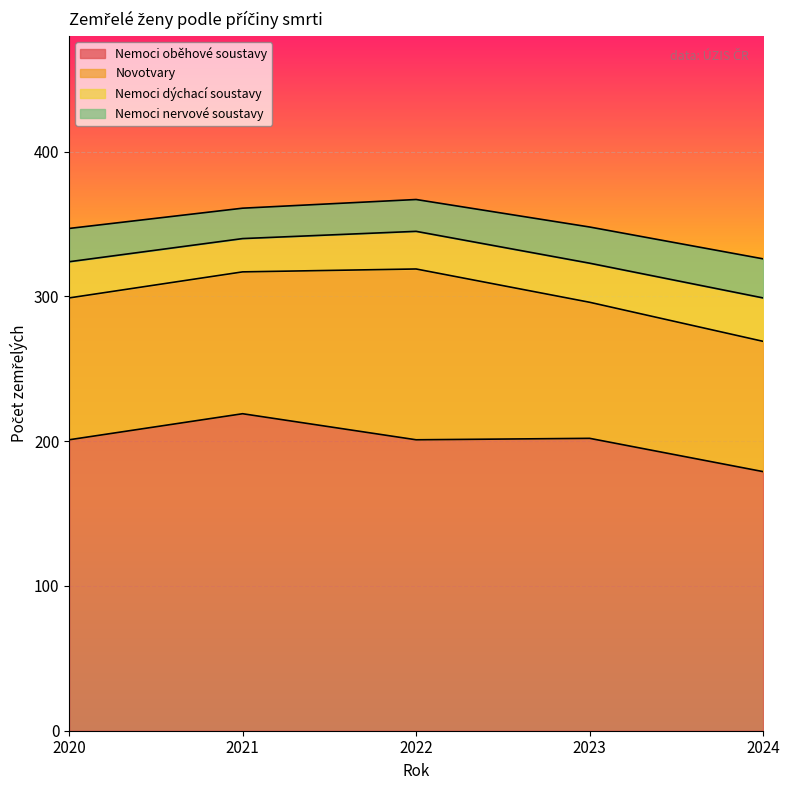

Reading left to right, what are all the values shown in this chart?

Nemoci oběhové soustavy: 2020=201	2021=219	2022=201	2023=202	2024=179
Novotvary: 2020=98	2021=98	2022=118	2023=94	2024=90
Nemoci dýchací soustavy: 2020=25	2021=23	2022=26	2023=27	2024=30
Nemoci nervové soustavy: 2020=23	2021=21	2022=22	2023=25	2024=27